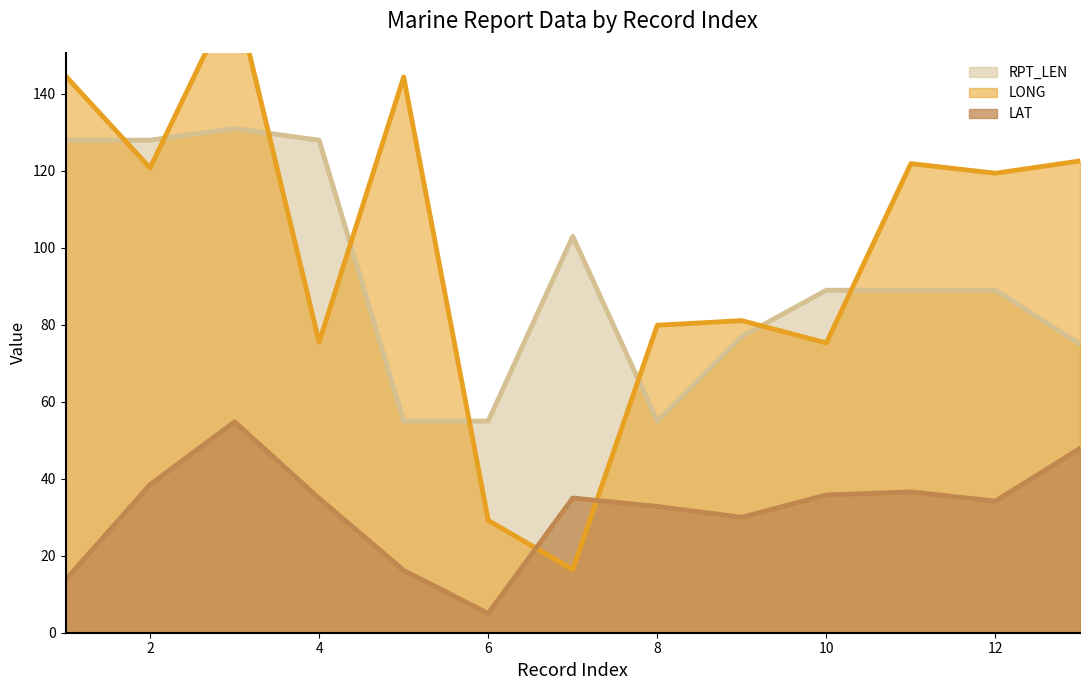

Is it true that RPT_LEN equals 92.2 at 8?

False